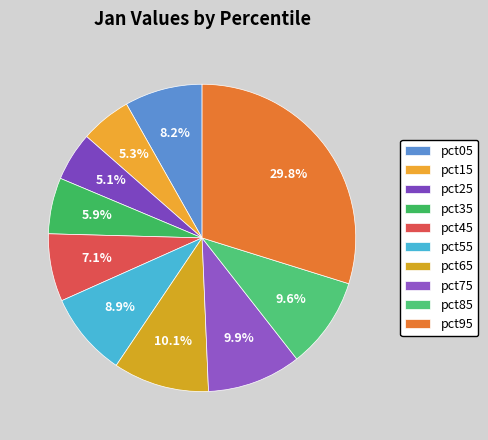

How many slices are in this pie chart?

10